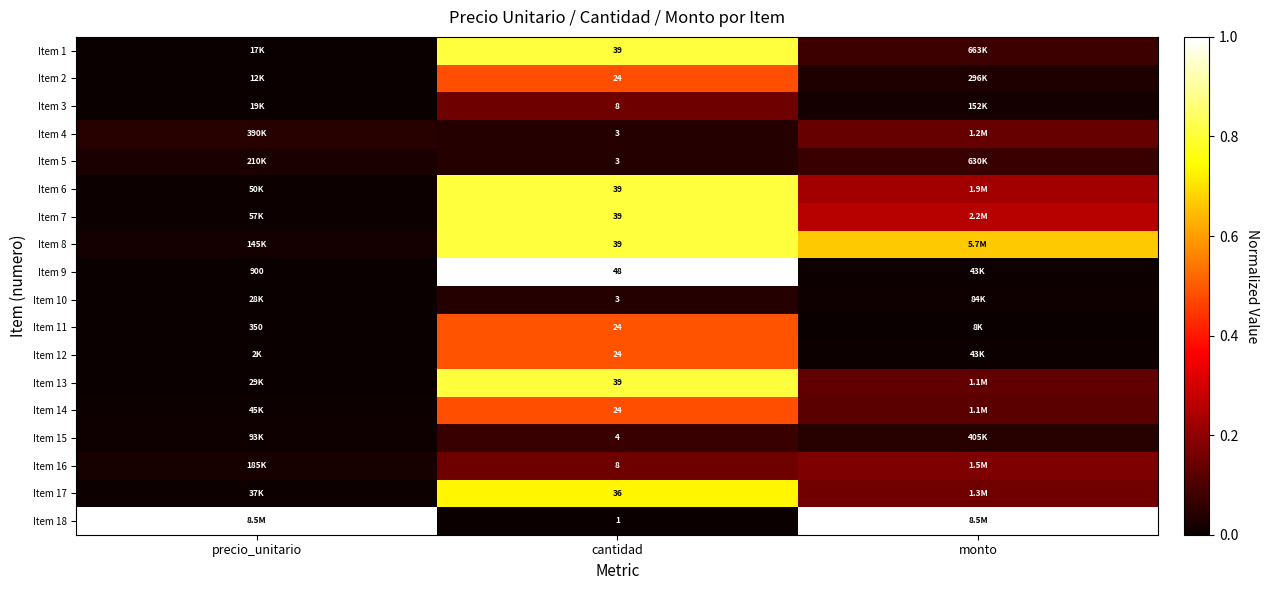

Is the value of Item 3 at cantidad greater than the value of Item 4 at cantidad?

Yes